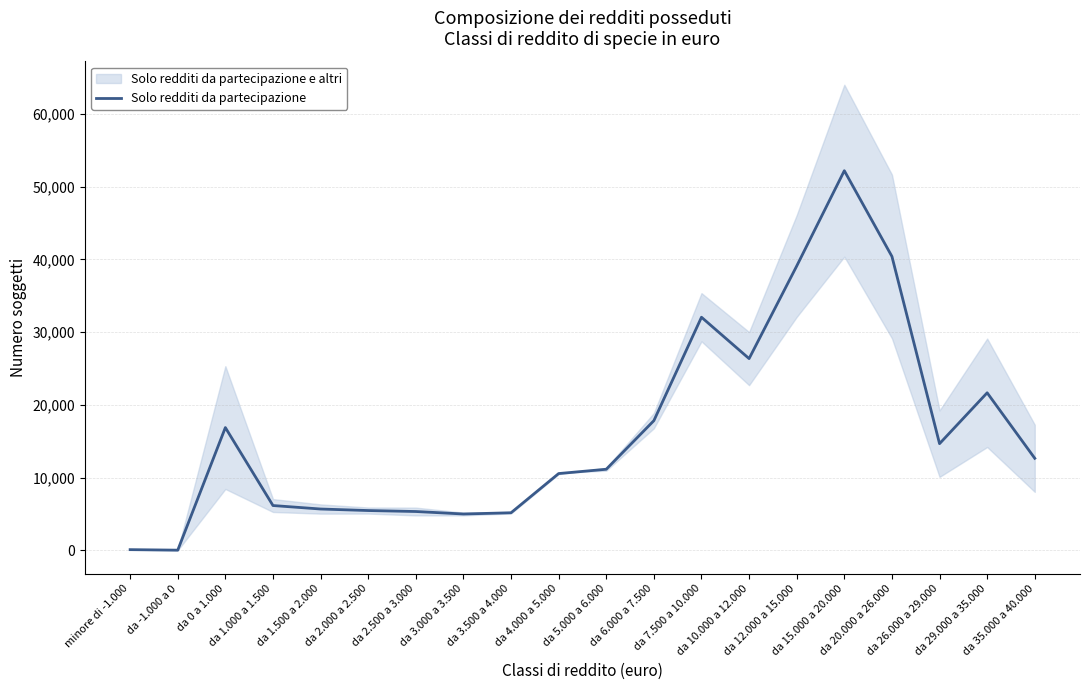

Which category has the highest value across all series?

da 15.000 a 20.000